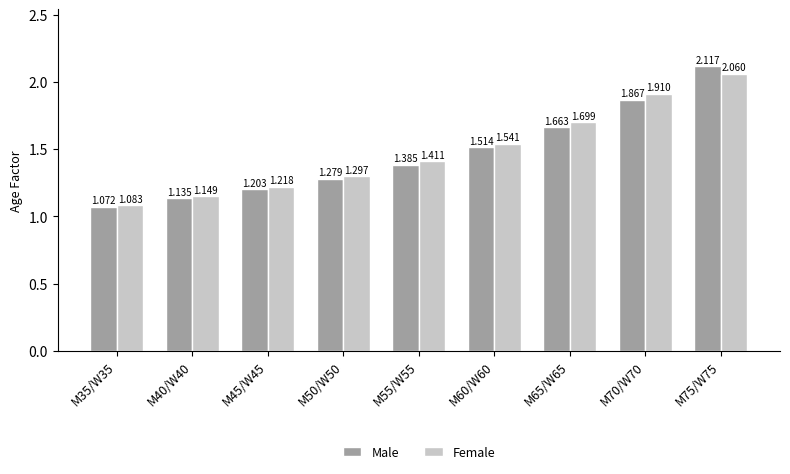

Rank the categories by Male value from highest to lowest.

M75/W75, M70/W70, M65/W65, M60/W60, M55/W55, M50/W50, M45/W45, M40/W40, M35/W35